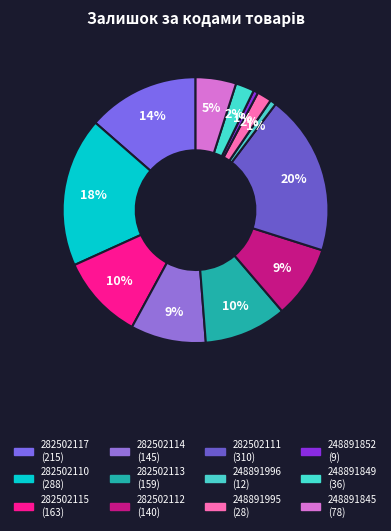

Rank the categories by value from highest to lowest.

282502111, 282502110, 282502117, 282502115, 282502113, 282502114, 282502112, 248891845, 248891849, 248891995, 248891996, 248891852